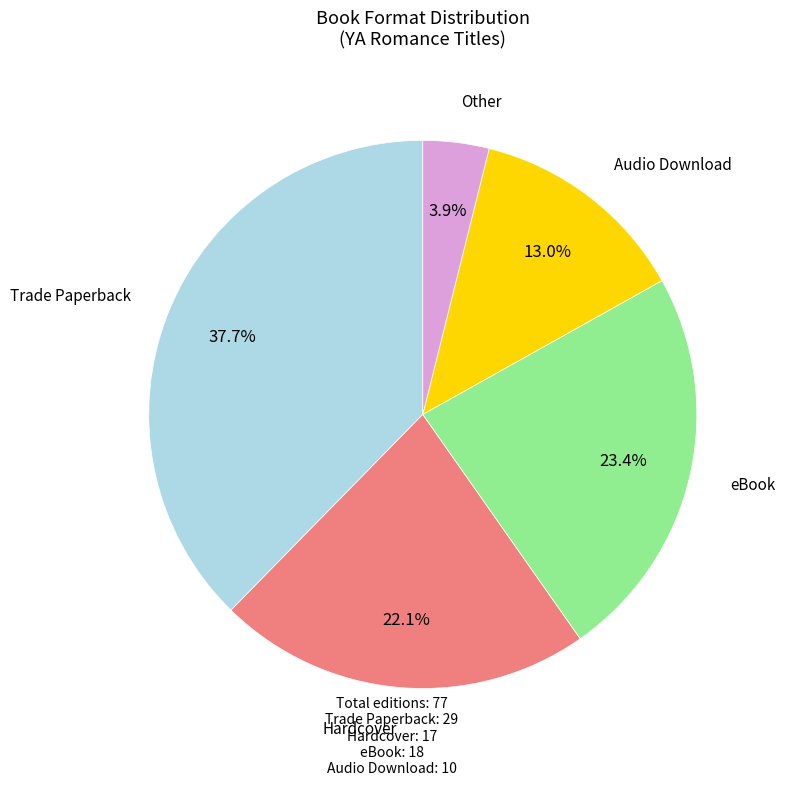

Is there a majority slice in this chart?

No